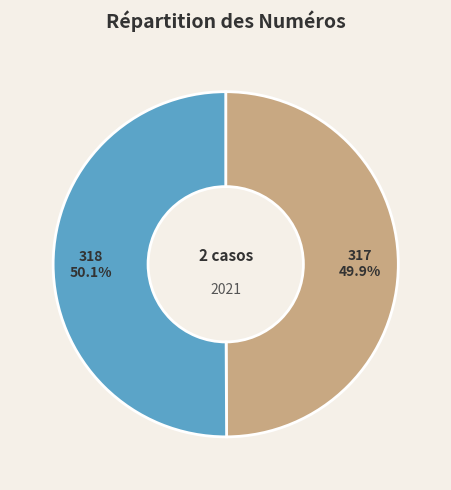

What portion of the pie excludes 318?

49.9%